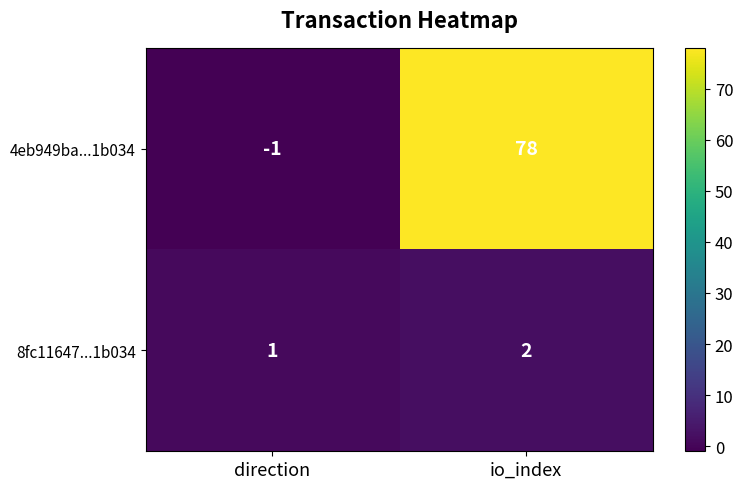

Reading left to right, what are all the values shown in this chart?

4eb949ba...1b034: -1	78
8fc11647...1b034: 1	2